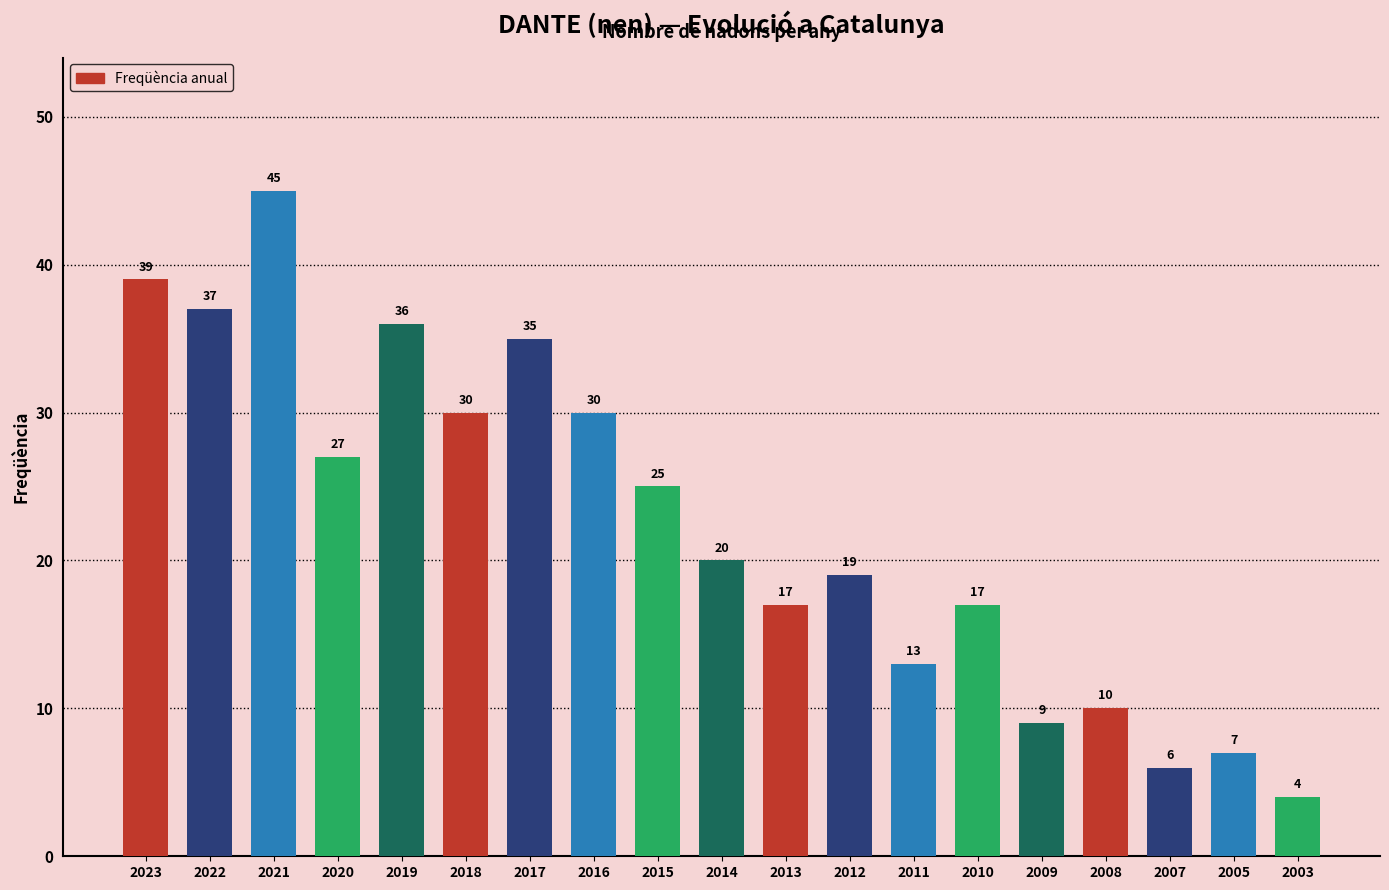

What is the minimum value shown in the chart?

4